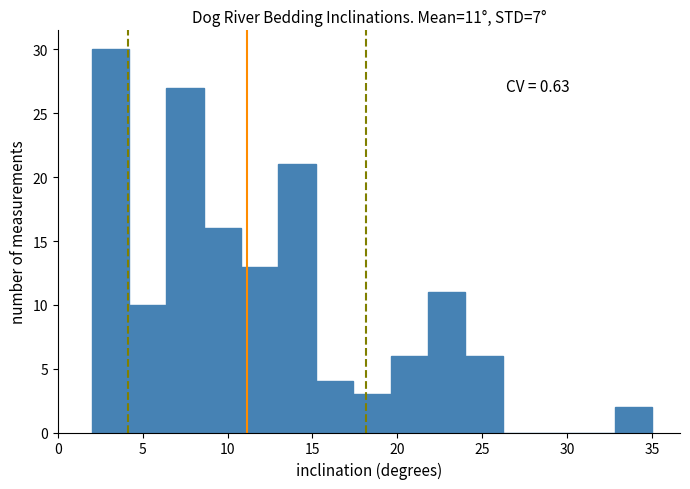

Over which range of the x-axis is the bar tallest?

2.0 to 4.2